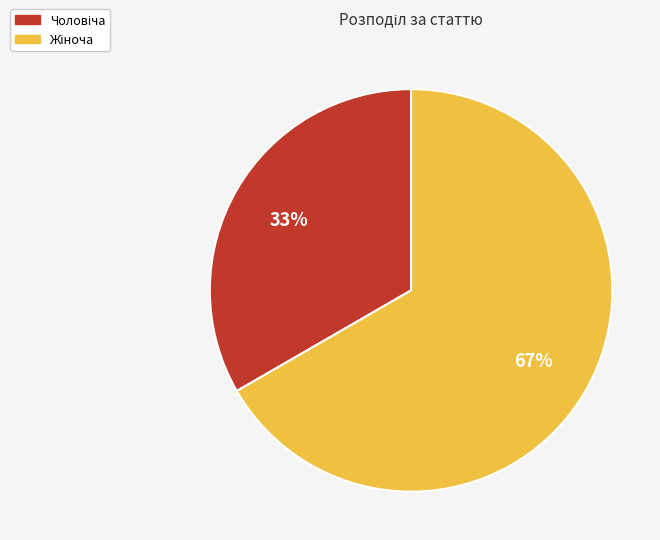

To the nearest percent, what is the average slice percentage?

50%